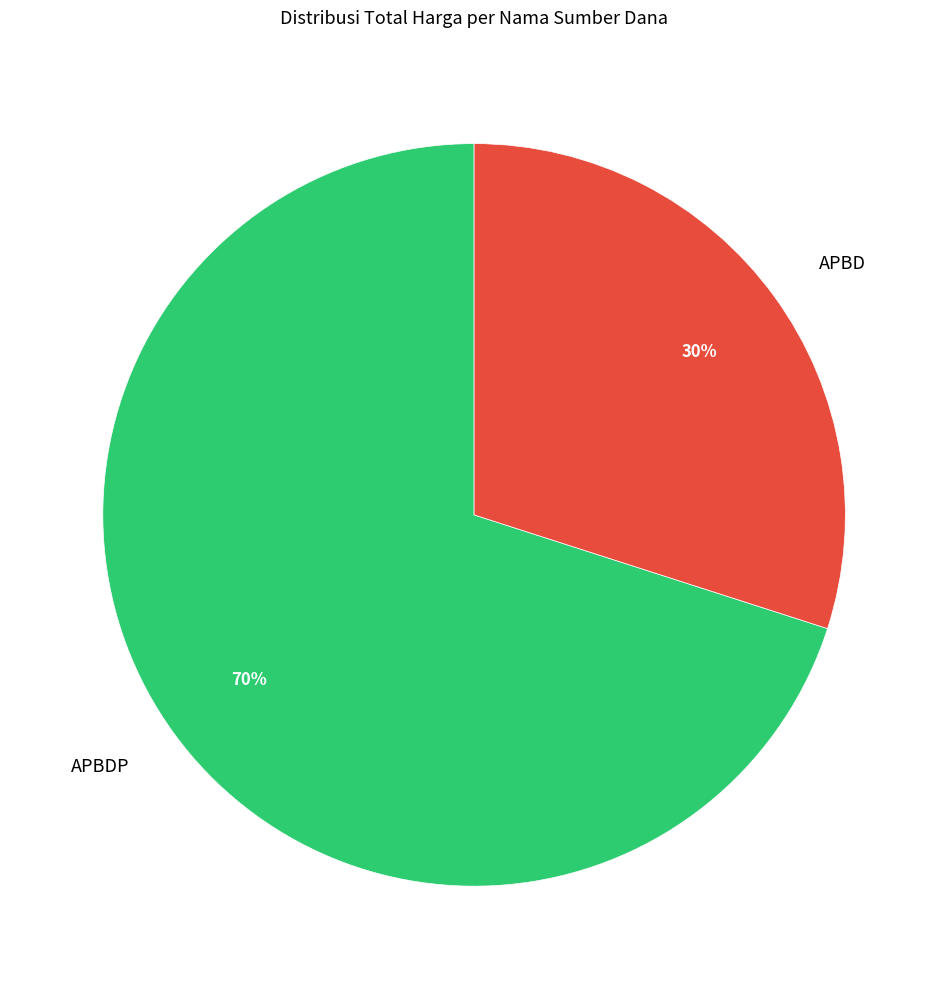

Combined, do APBDP and APBD account for over 50%?

Yes